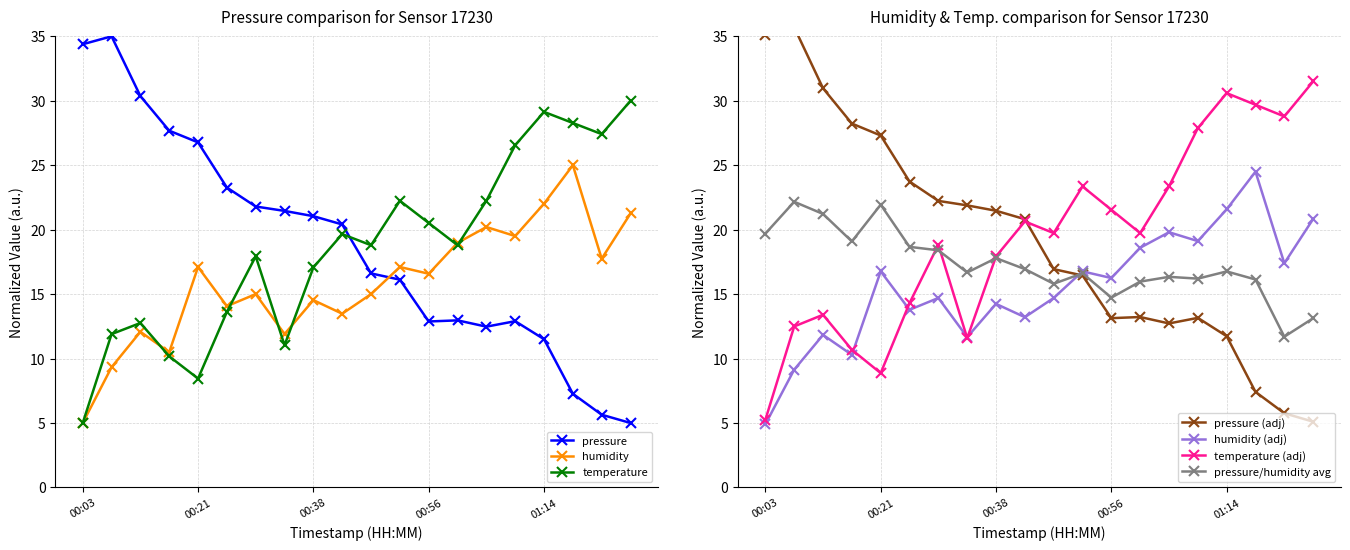

Is the value of pressure at 01:01 greater than the value of temperature at 00:38?

No